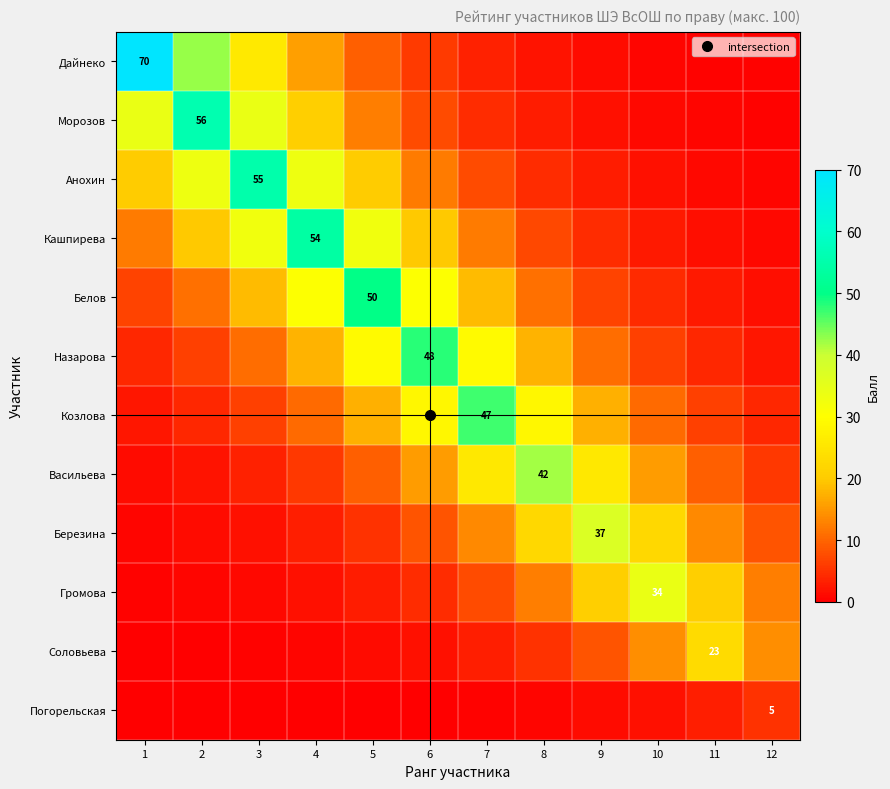

What is the sum of the Белов values at 10 and 1?

10.9